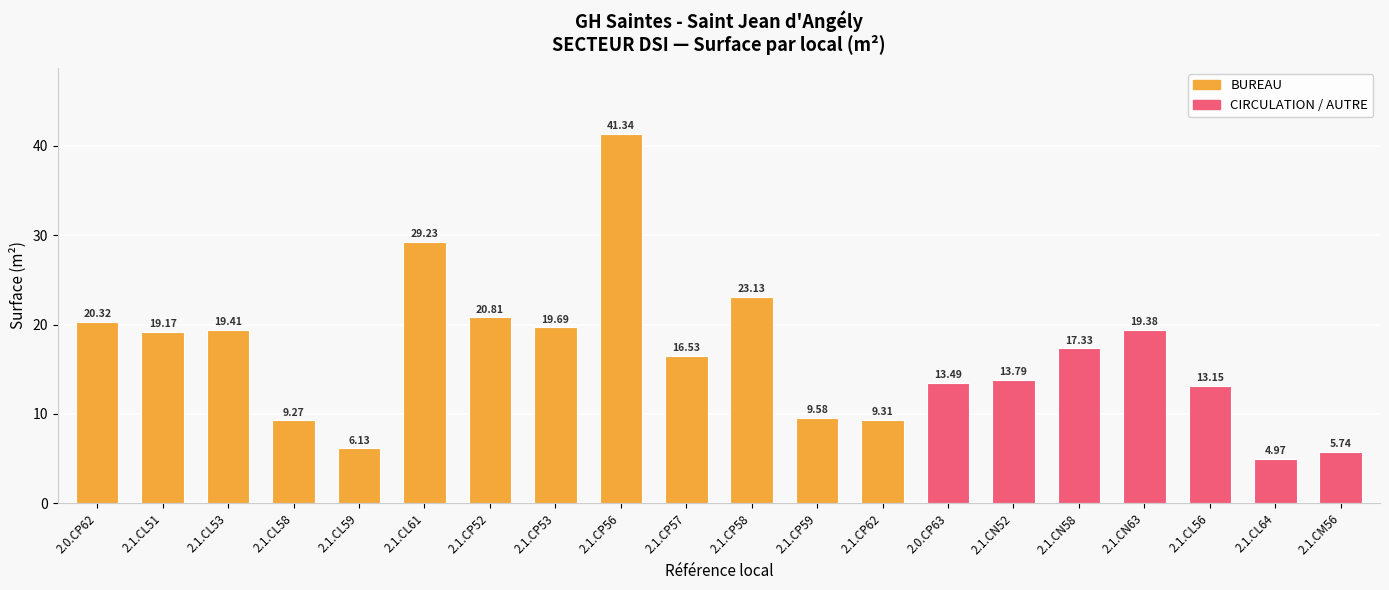

What is the difference between the maximum and second lowest values?

35.6